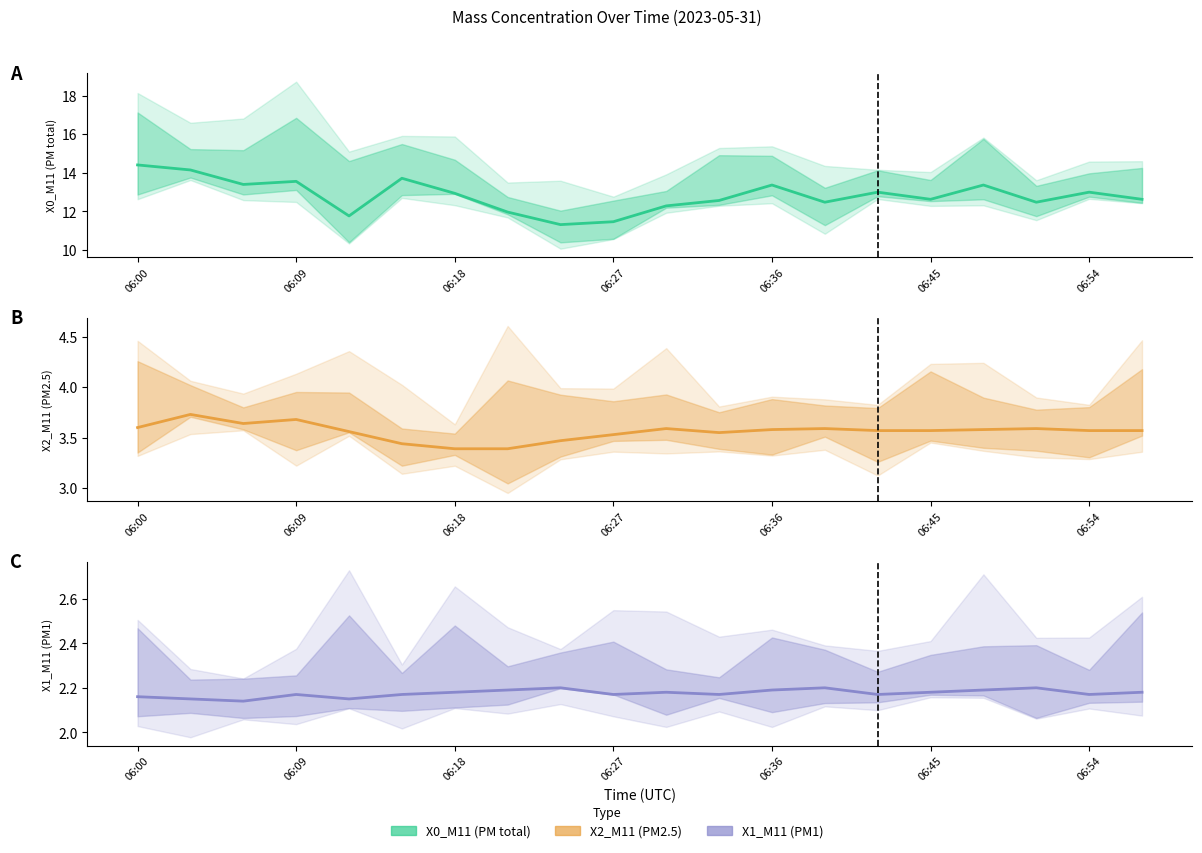

Count the X2_M11 (PM2.5) values in the range 3 to 4.

20